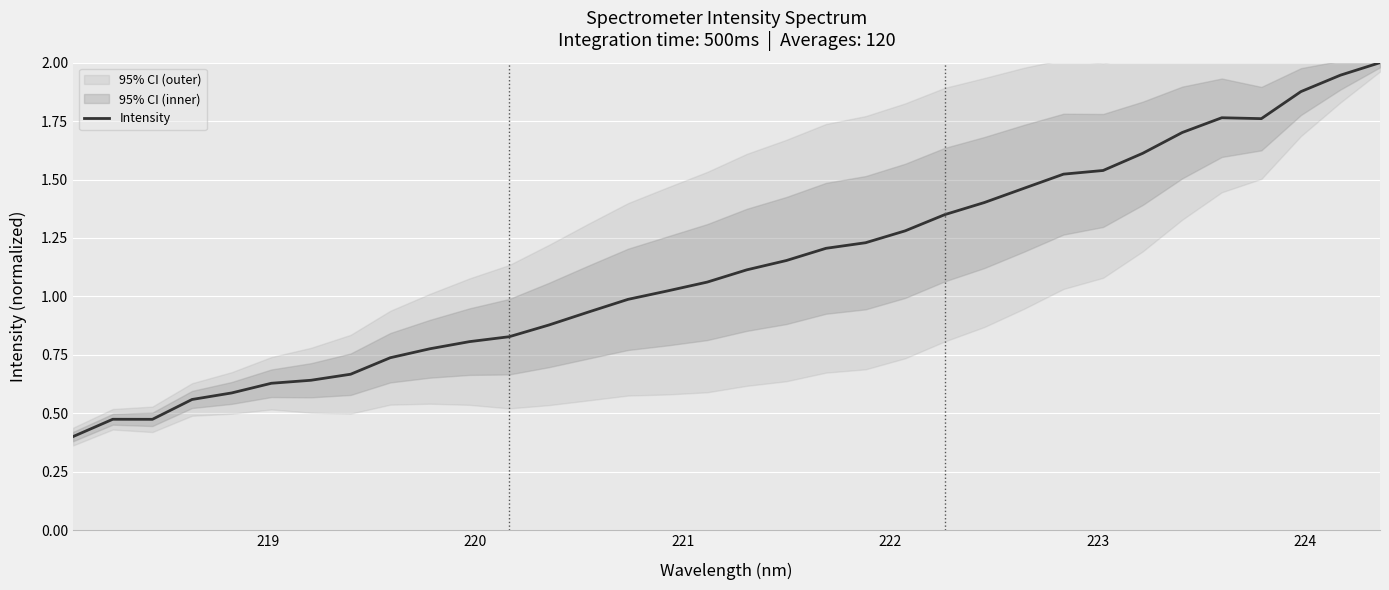

What is the maximum value for Intensity?

2.0